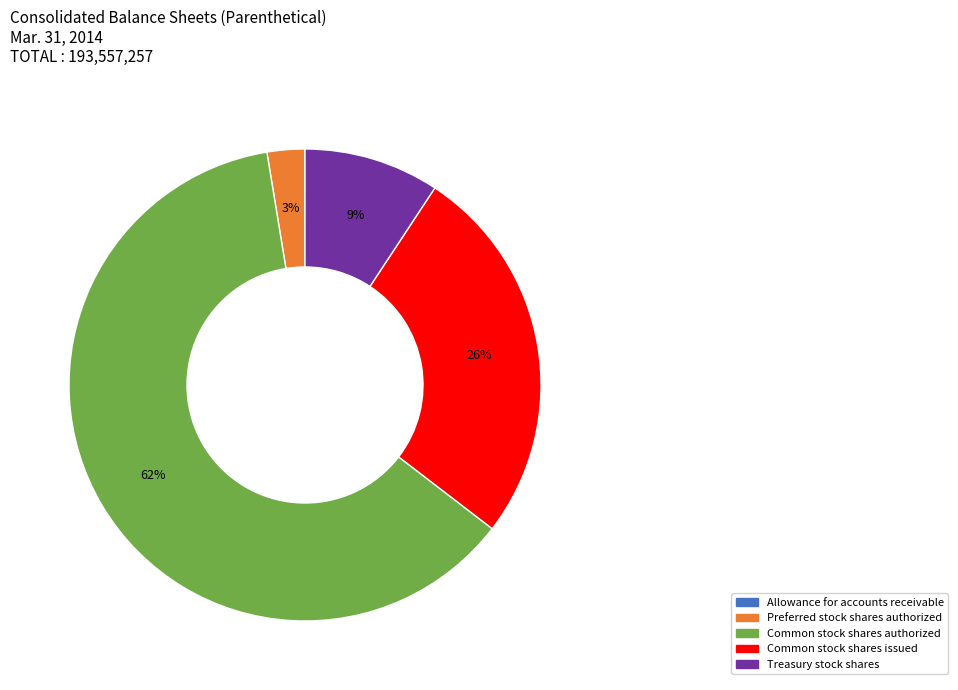

To the nearest percent, what is the average slice percentage?

20%